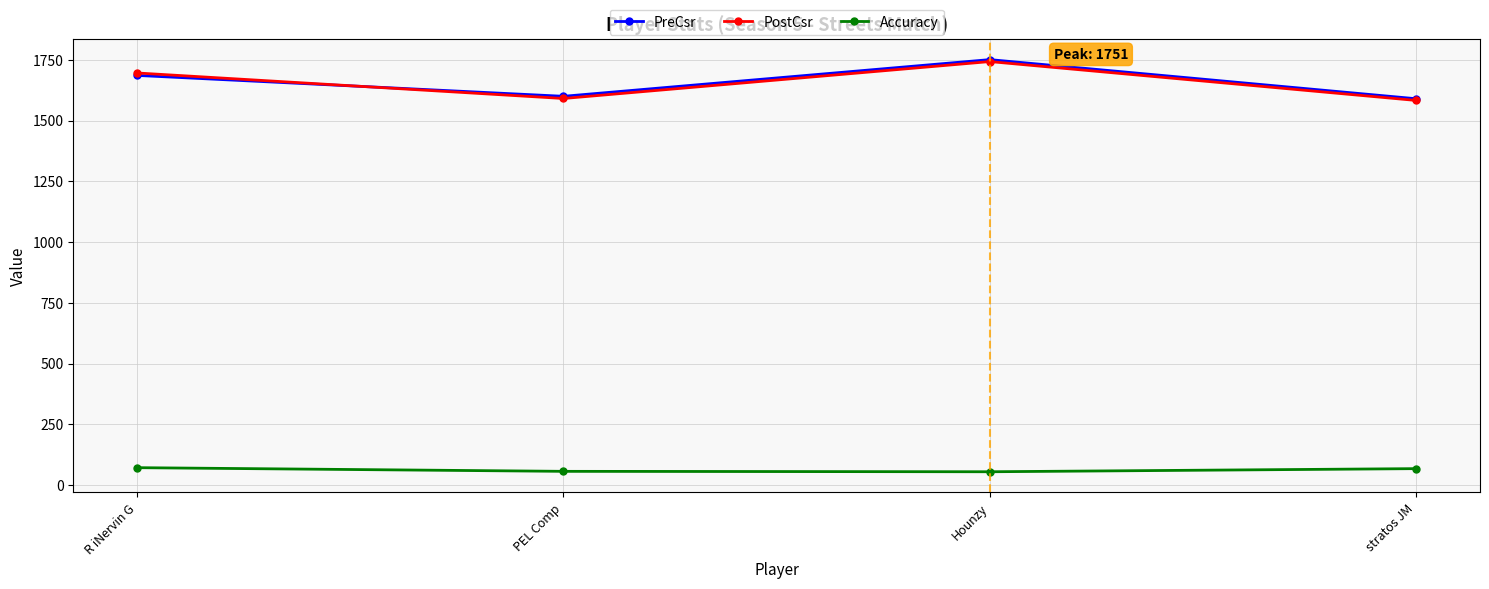

How many lines are shown in the chart?

3